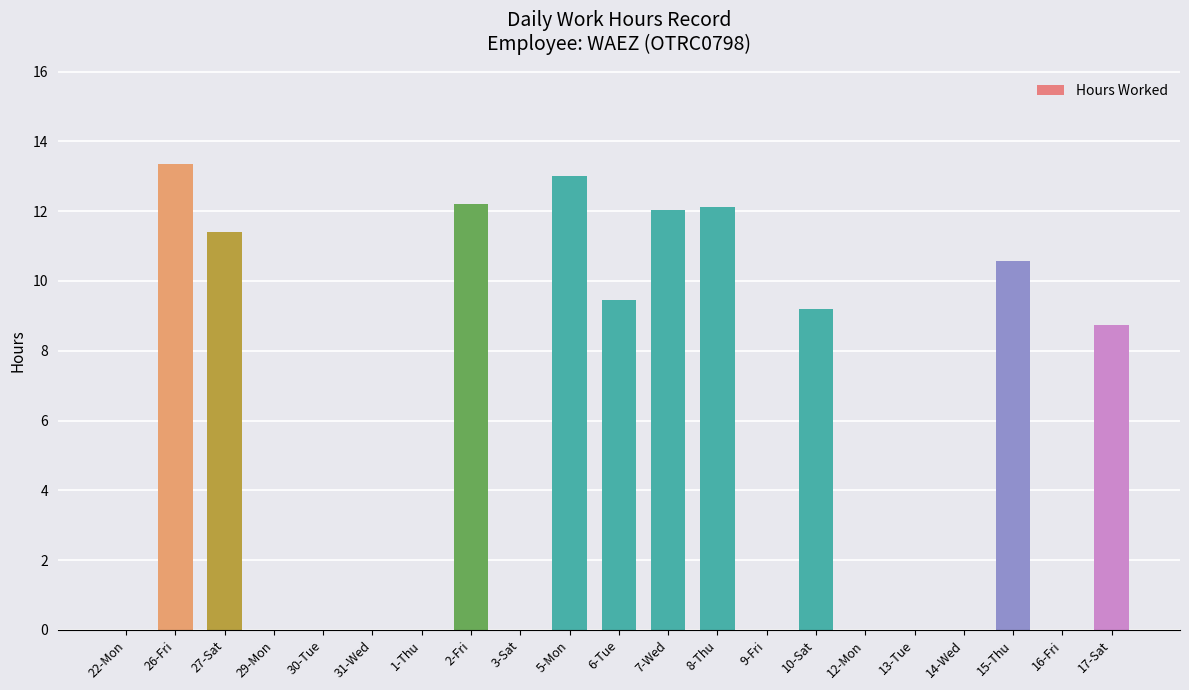

At which label is the value closest to 6?

17-Sat